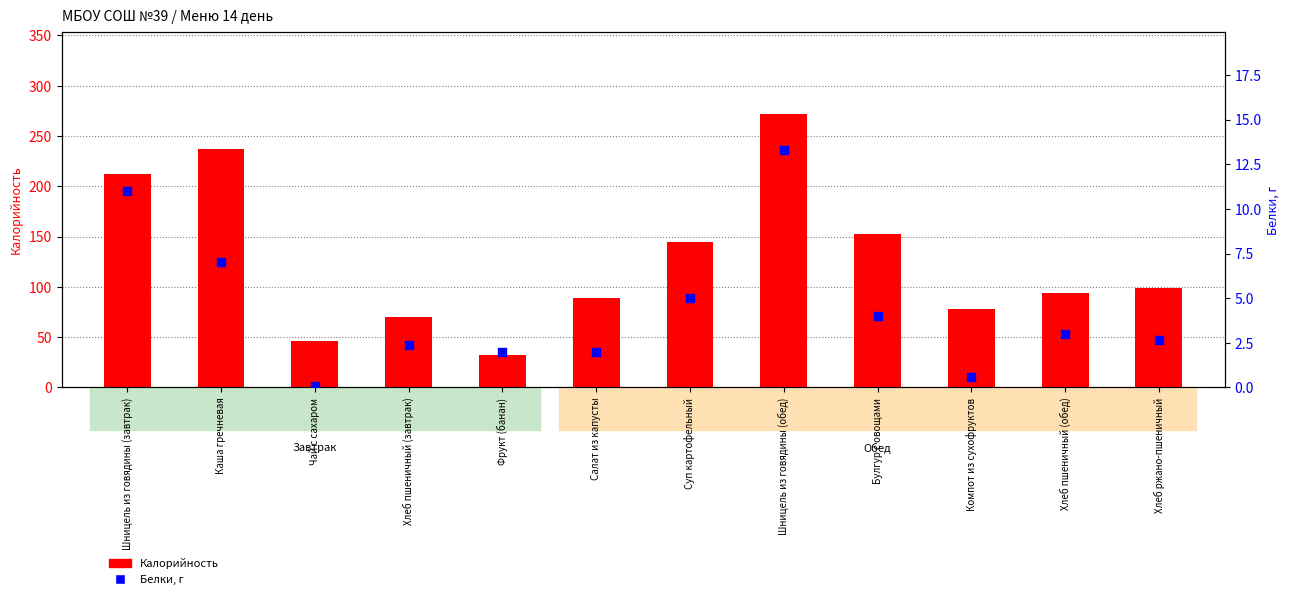

What are all the series names shown in the legend?

Калорийность, Белки